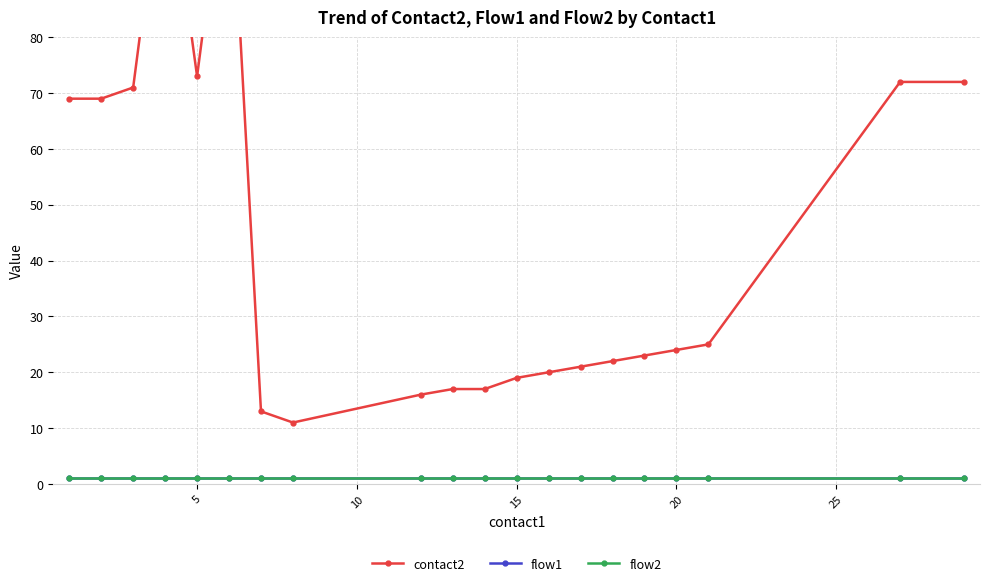

Is it true that flow2 equals 1 at 16?

True